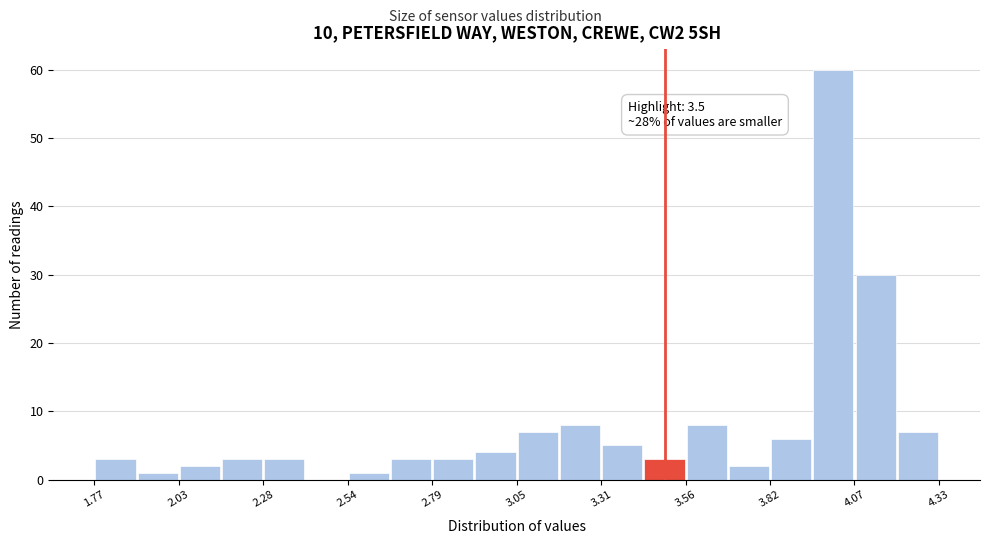

Around what value on the x-axis is the tallest bar? Give the approximate position of its centre, as read against the axis.

4.00